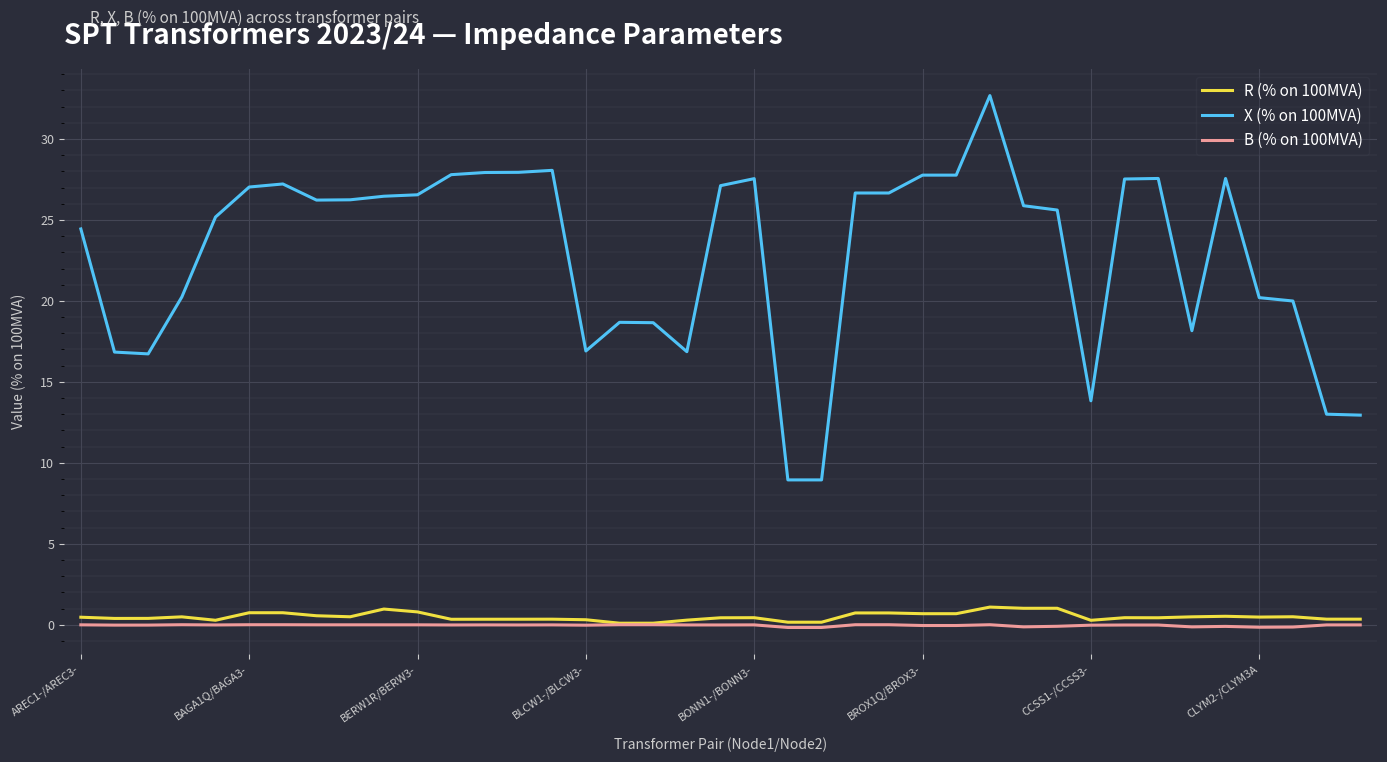

True or false: X (% on 100MVA) and B (% on 100MVA) cross at least once.

False